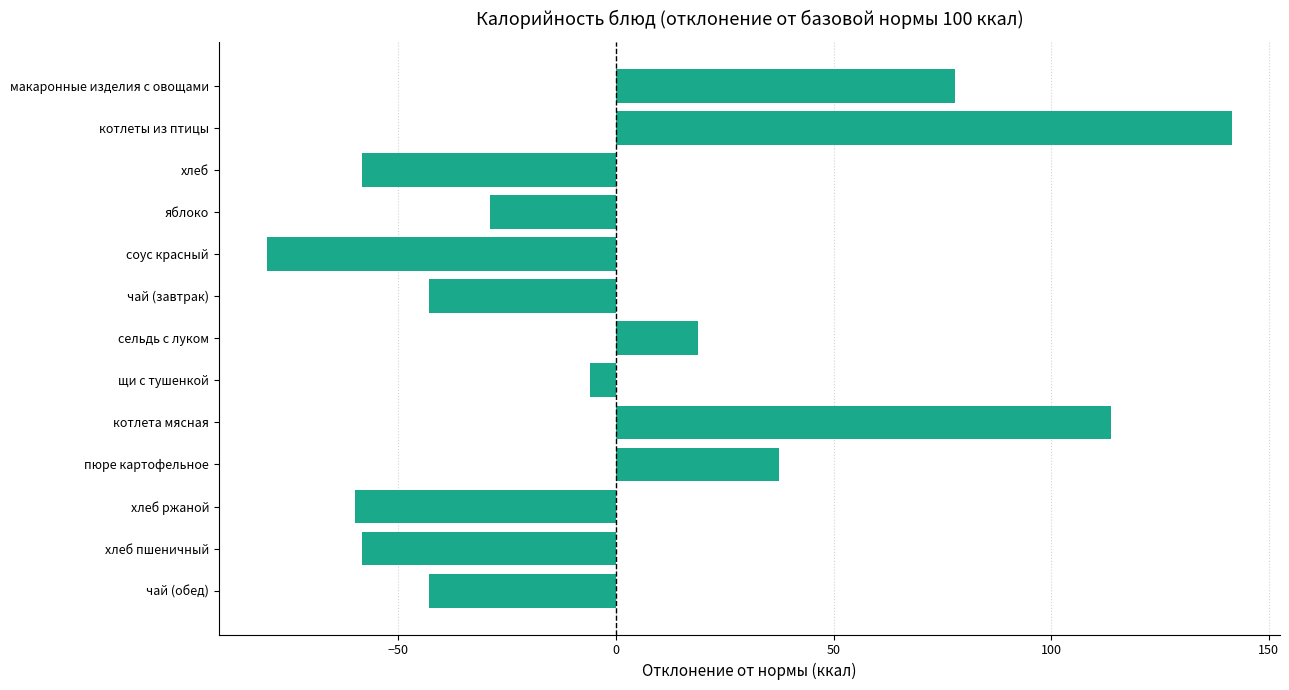

Which category has the highest value across all series?

котлеты из птицы